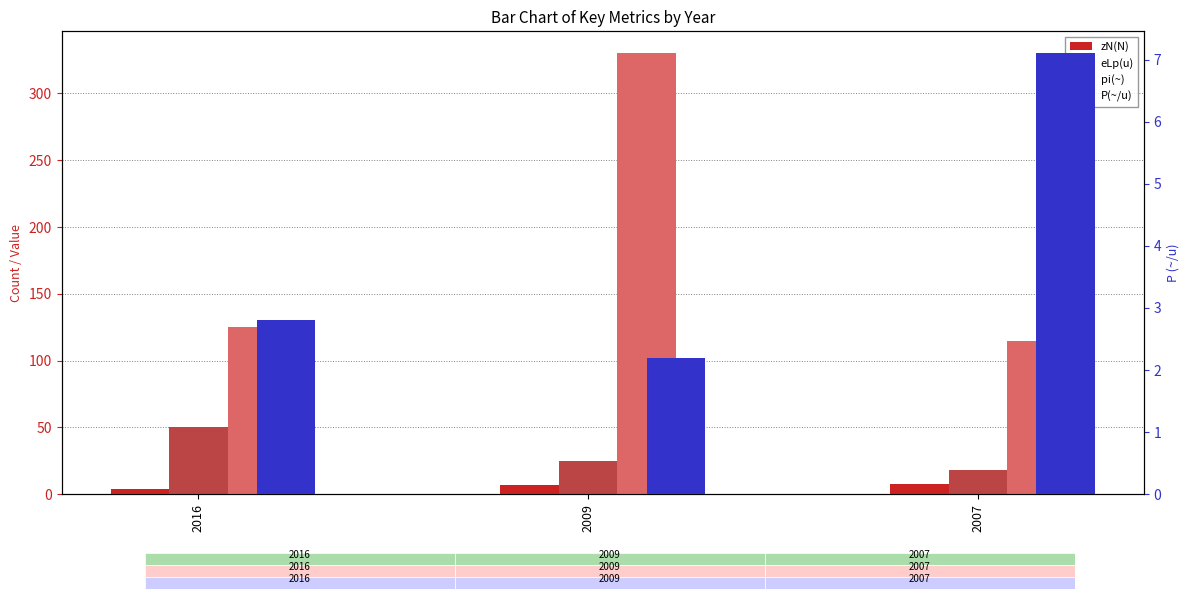

The value of eLp(u) at 2016 is 30.3. True or false?

False